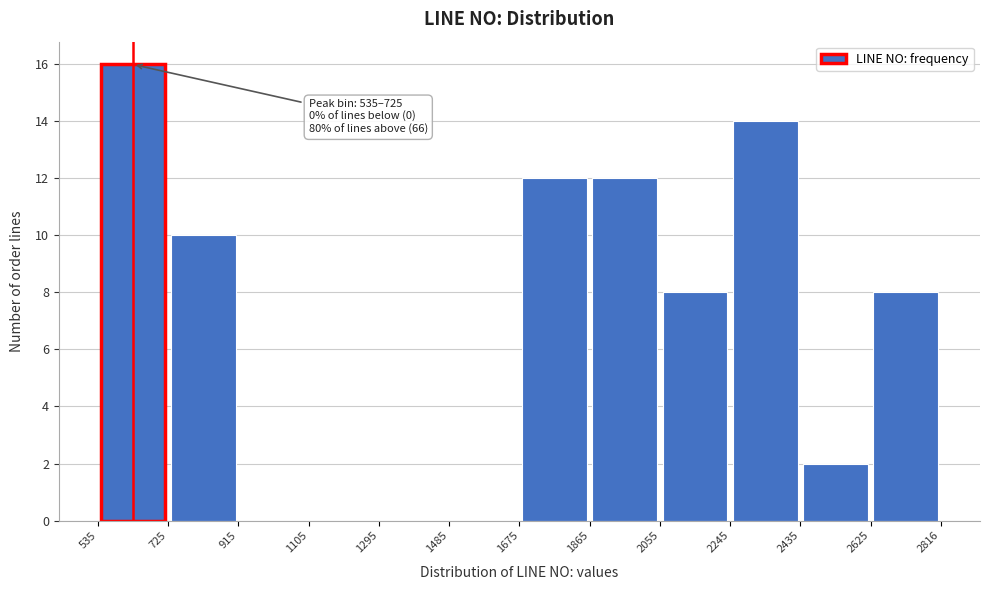

Which range on the x-axis has the tallest bar?

535 to 725